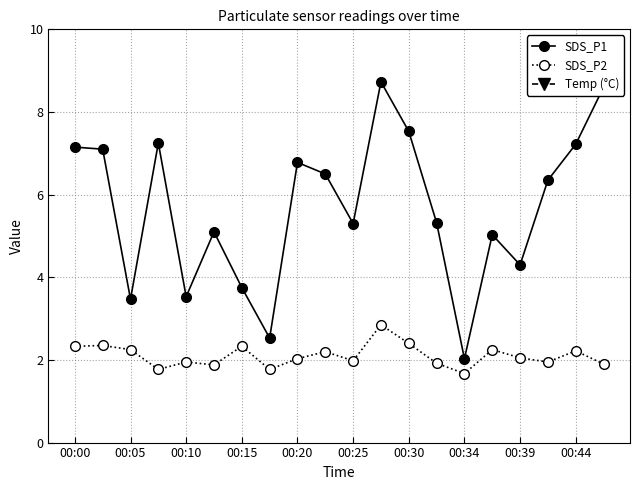

What is the minimum value for Temp (°C)?

14.0